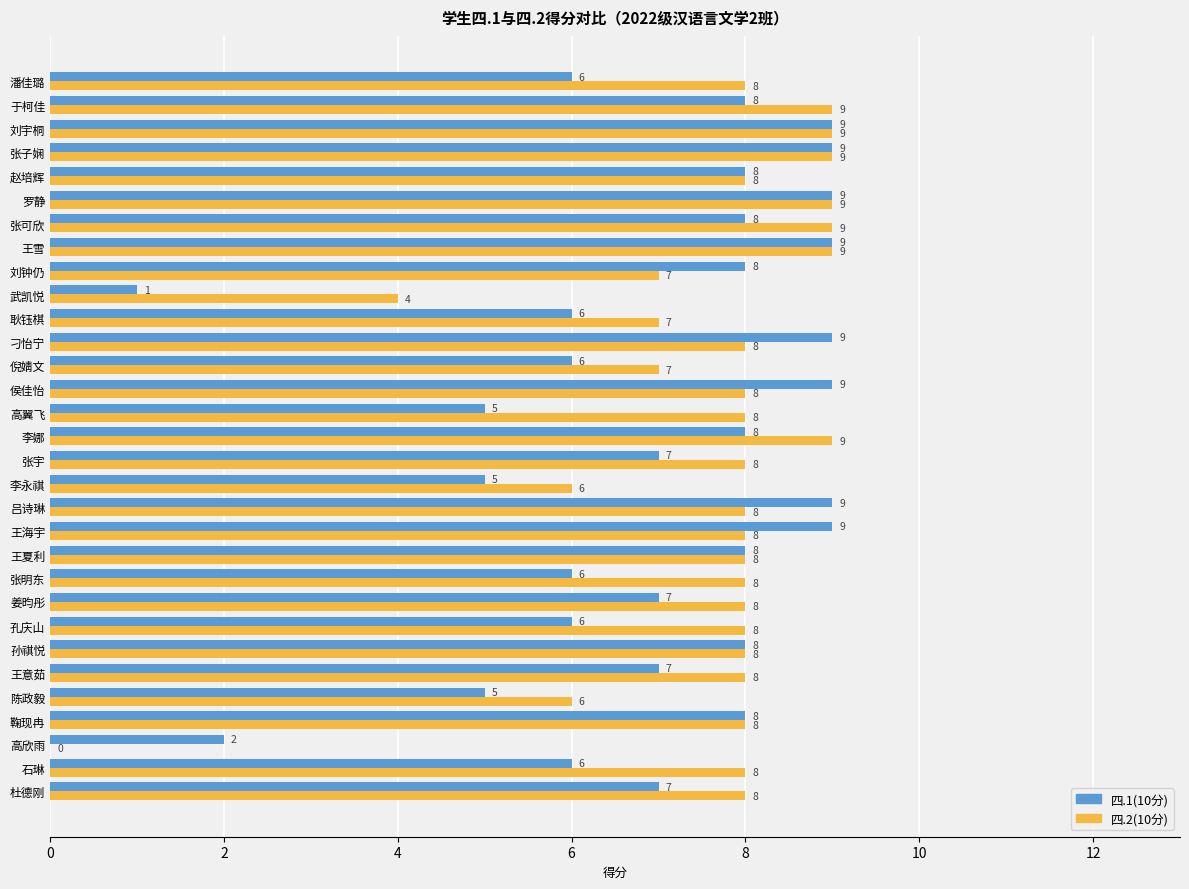

True or false: 四.2(10分) has a value of 8 at 王意茹.

True